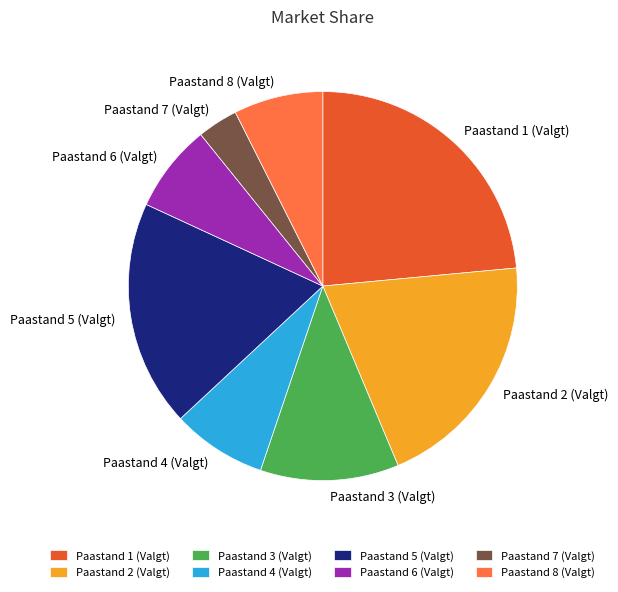

Do Paastand 4 (Valgt) and Paastand 2 (Valgt) together represent more than half of the pie?

No